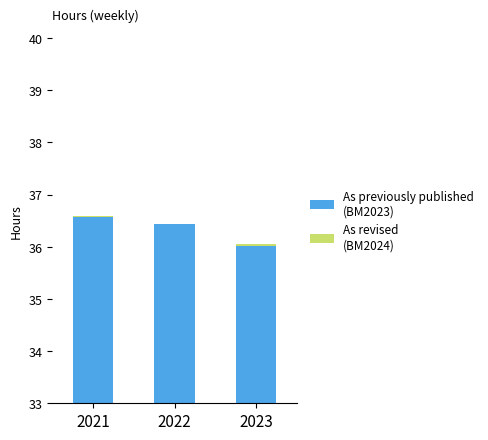

At which label is As previously published (BM2023) closest to 3?

2023